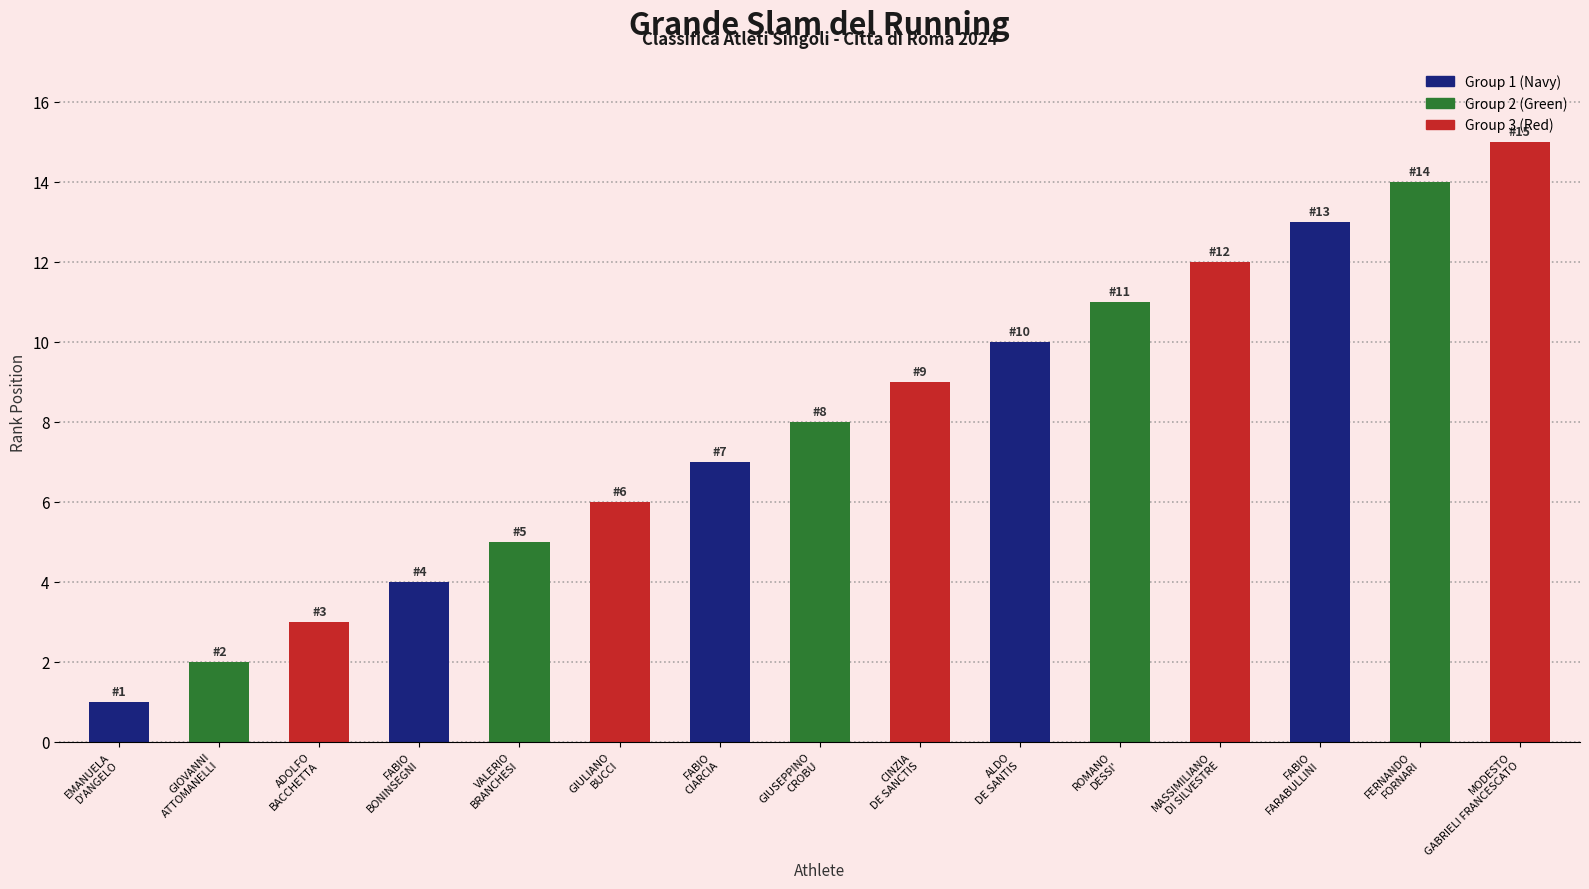

How many groups of bars are there?

15